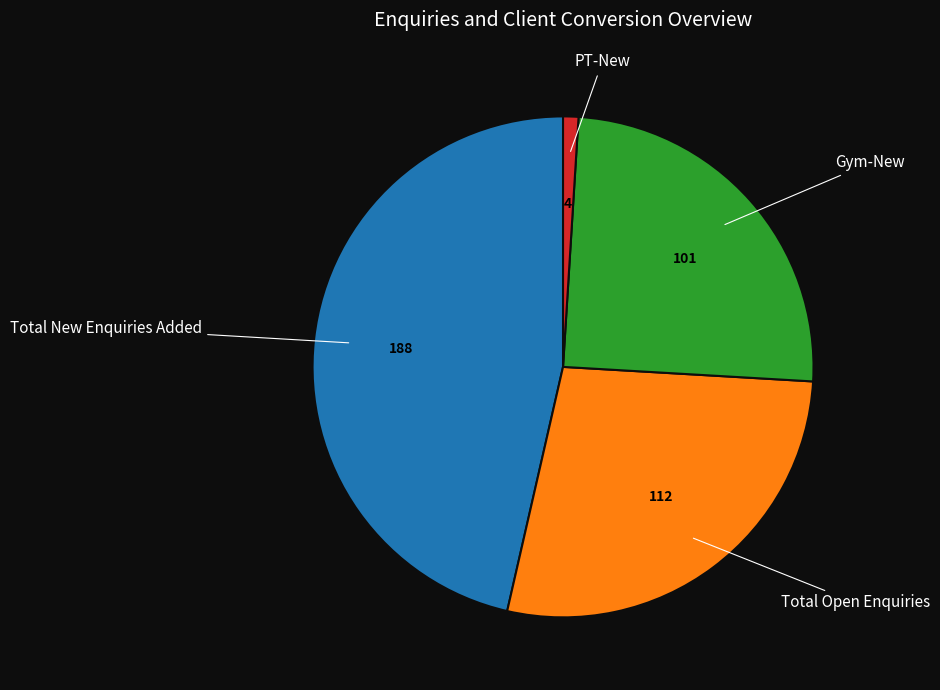

Which category has the smallest portion of the pie?

PT-New